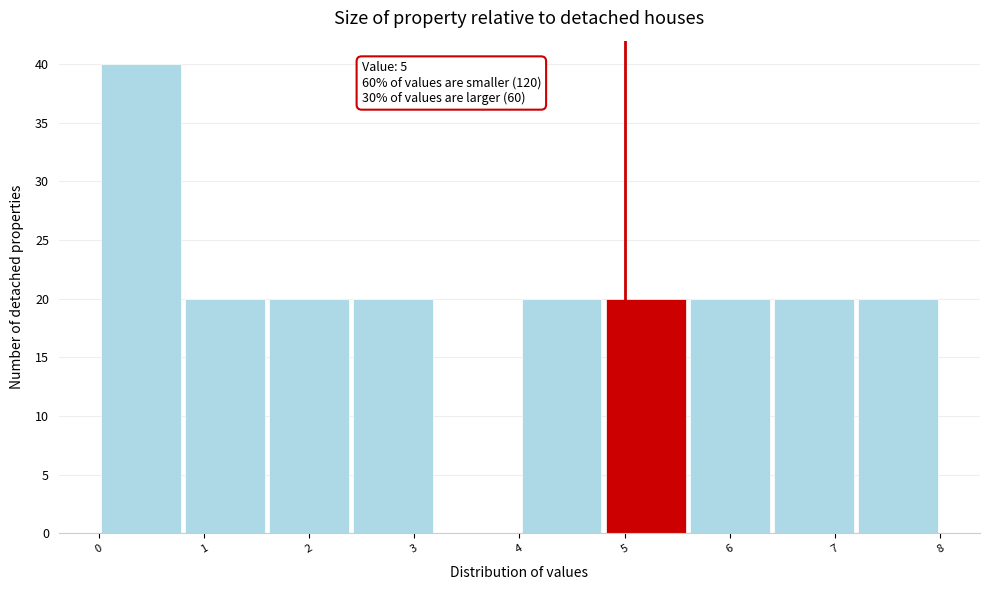

Over which range of the x-axis is the bar tallest?

0.0 to 0.8